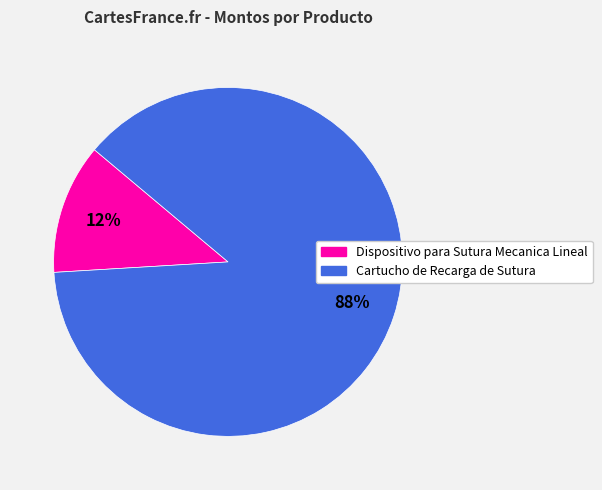

Which category accounts for the majority?

Cartucho de Recarga de Sutura